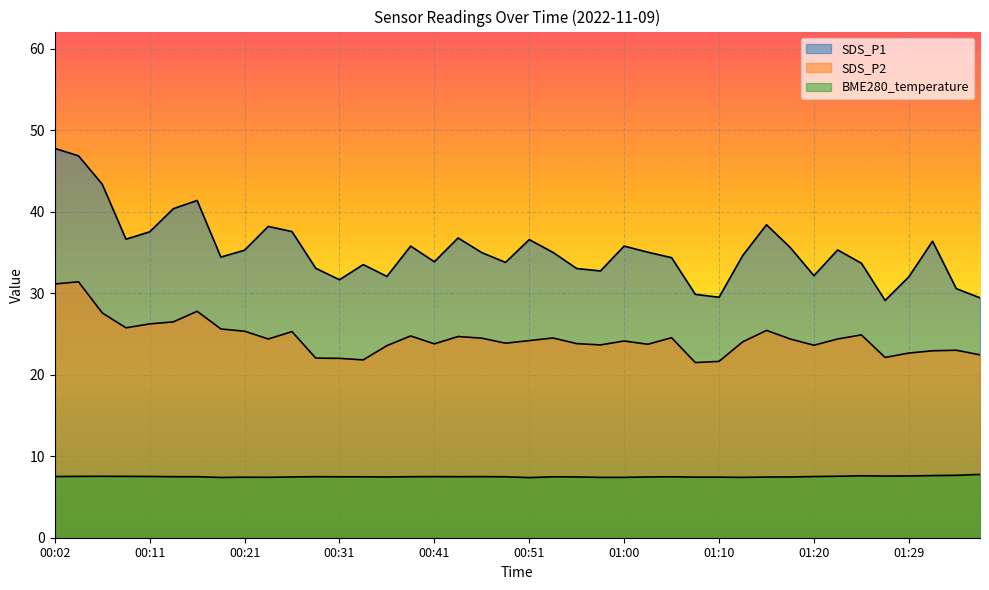

What is the value of the BME280_temperature point at the 5th from the left?

7.5